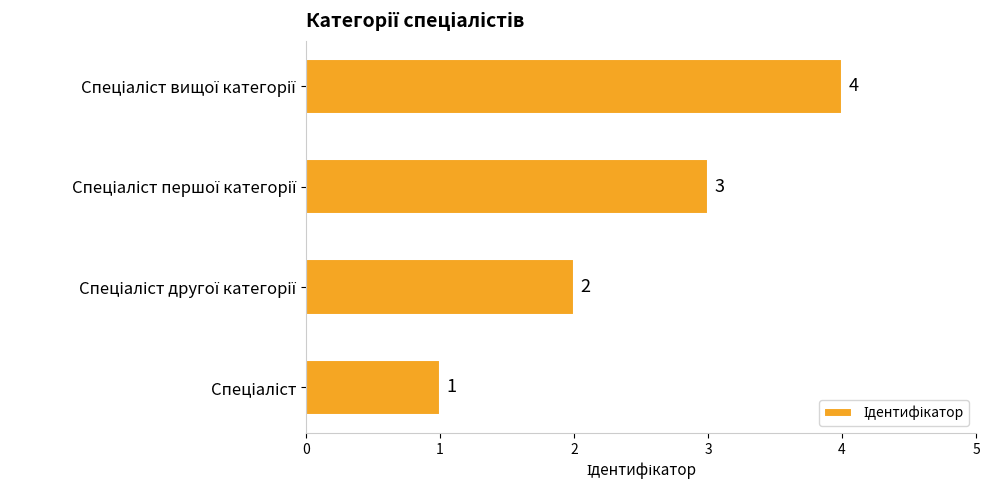

What is the difference between the maximum and minimum values?

3